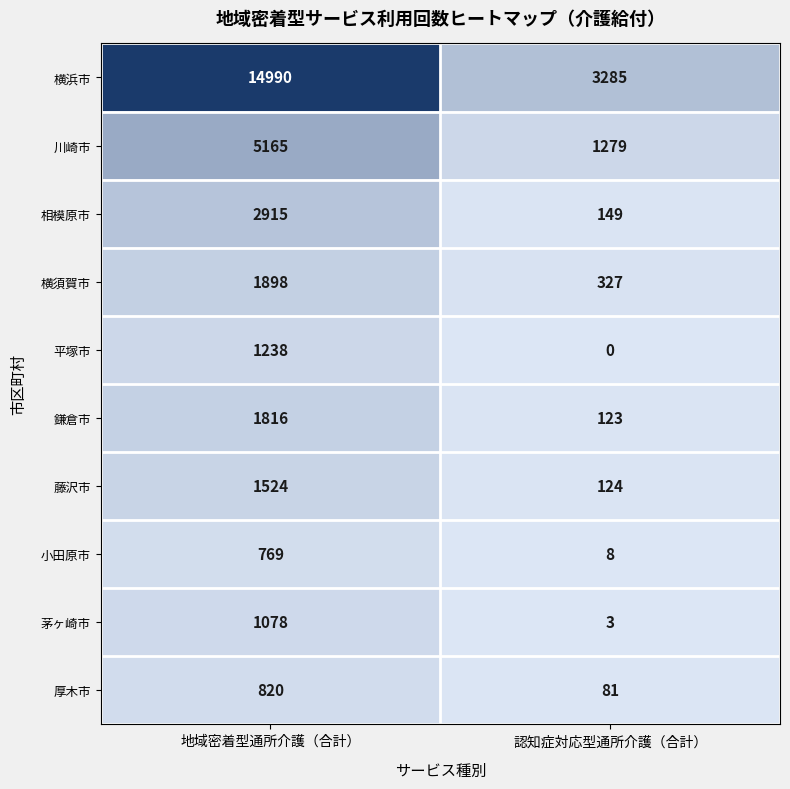

The value of 藤沢市 at 地域密着型通所介護（合計） is 1524. True or false?

True